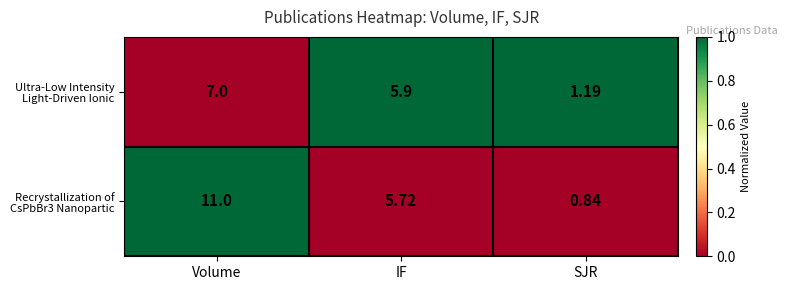

At which category does the chart reach its peak across all series?

Volume